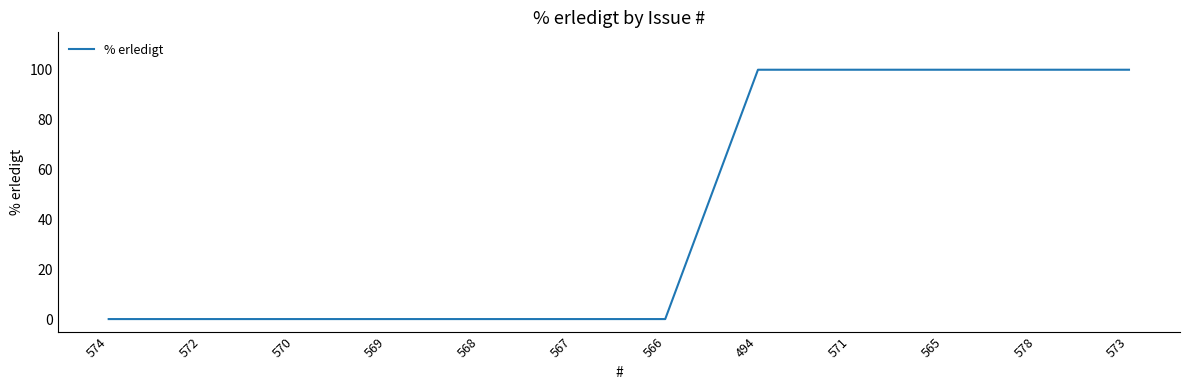

Reading left to right, what are all the values shown in this chart?

0	0	0	0	0	0	0	100	100	100	100	100